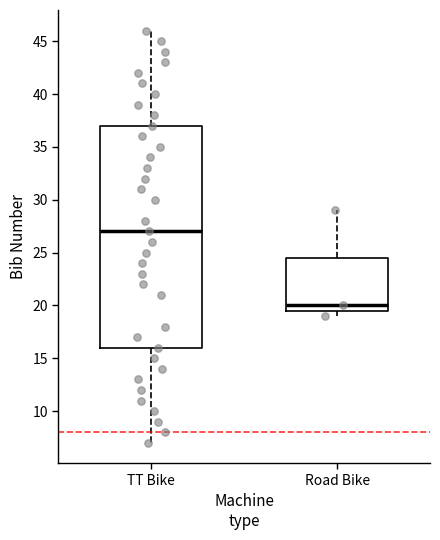

Where does the median line of the box for TT Bike sit on the y-axis? The values are not printed on the chart, so give them approximately, as read against the axis.

27.0